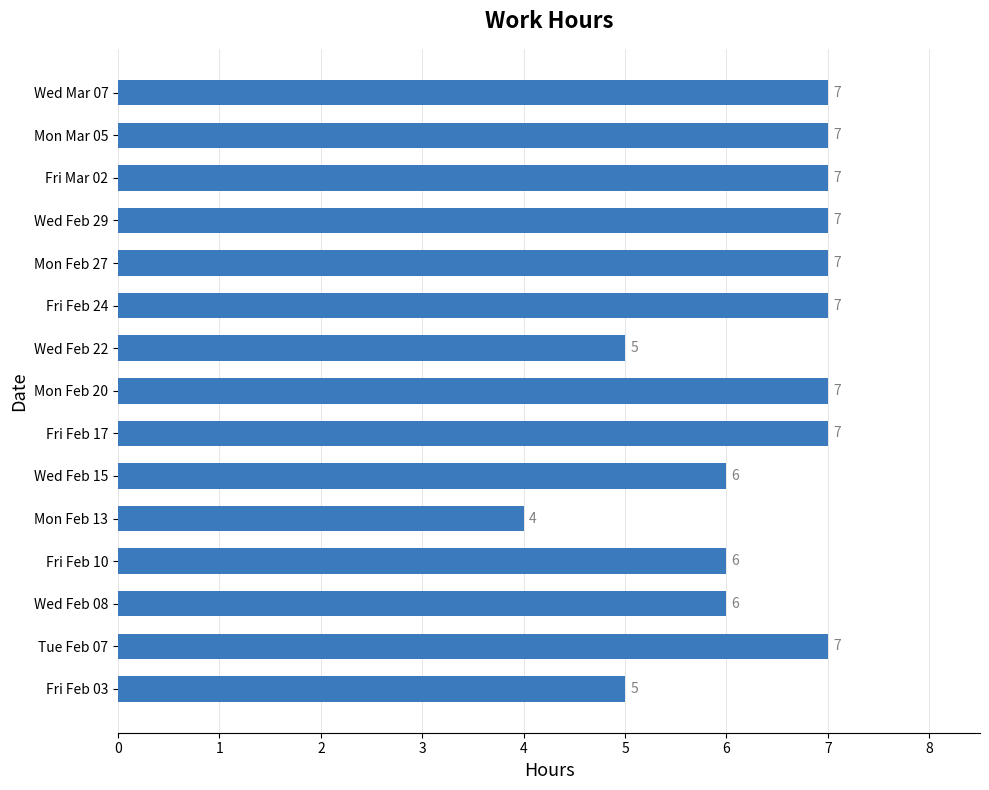

What is the ratio of the value at Mon Mar 05 to the value at Fri Feb 17?

1.0